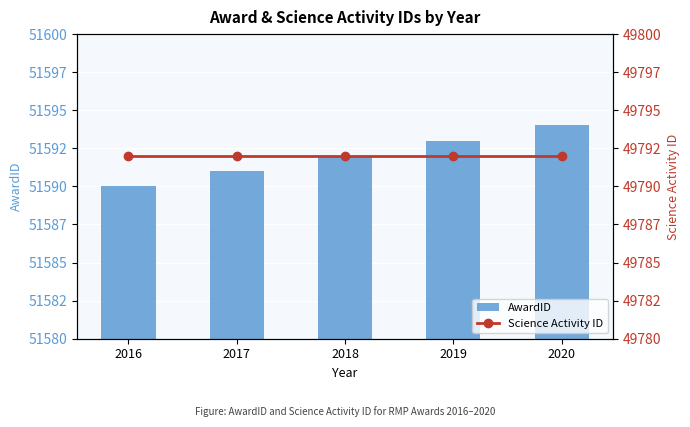

What is the spread (max minus min) of values at 2016?

1798